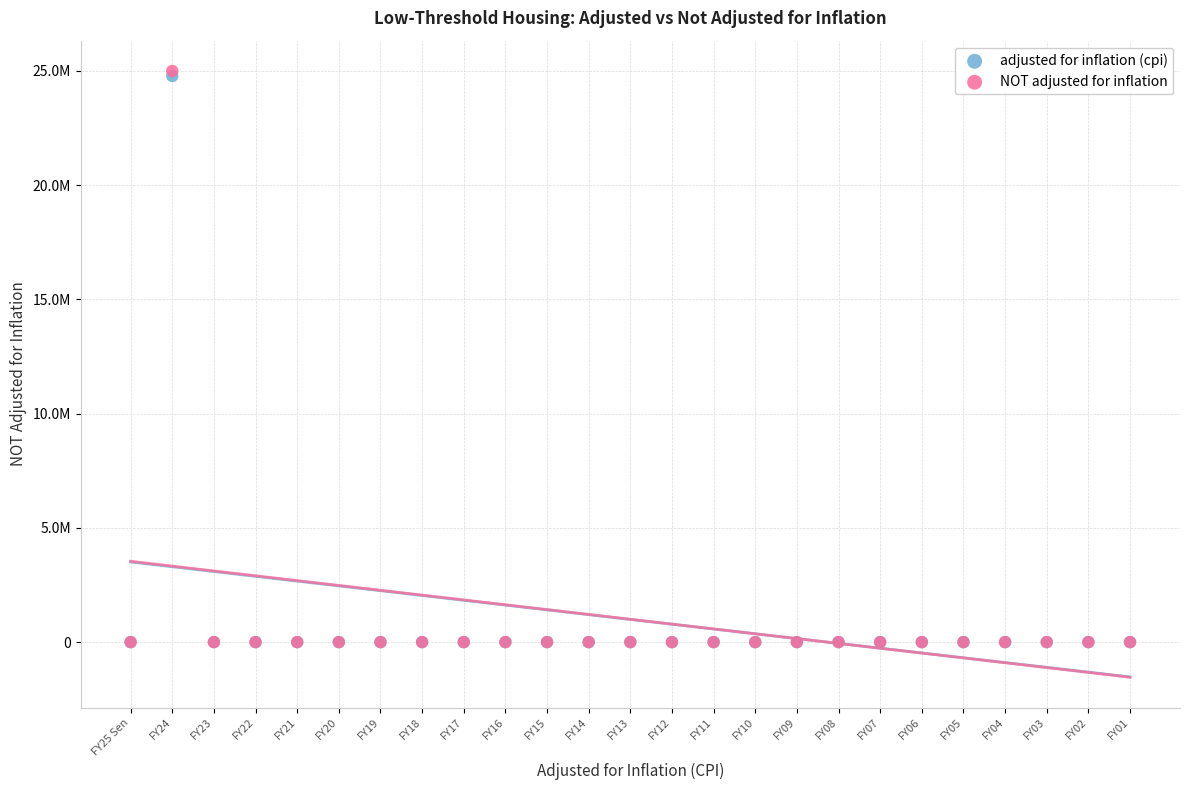

What are all the series names shown in the legend?

adjusted for inflation (cpi), NOT adjusted for inflation